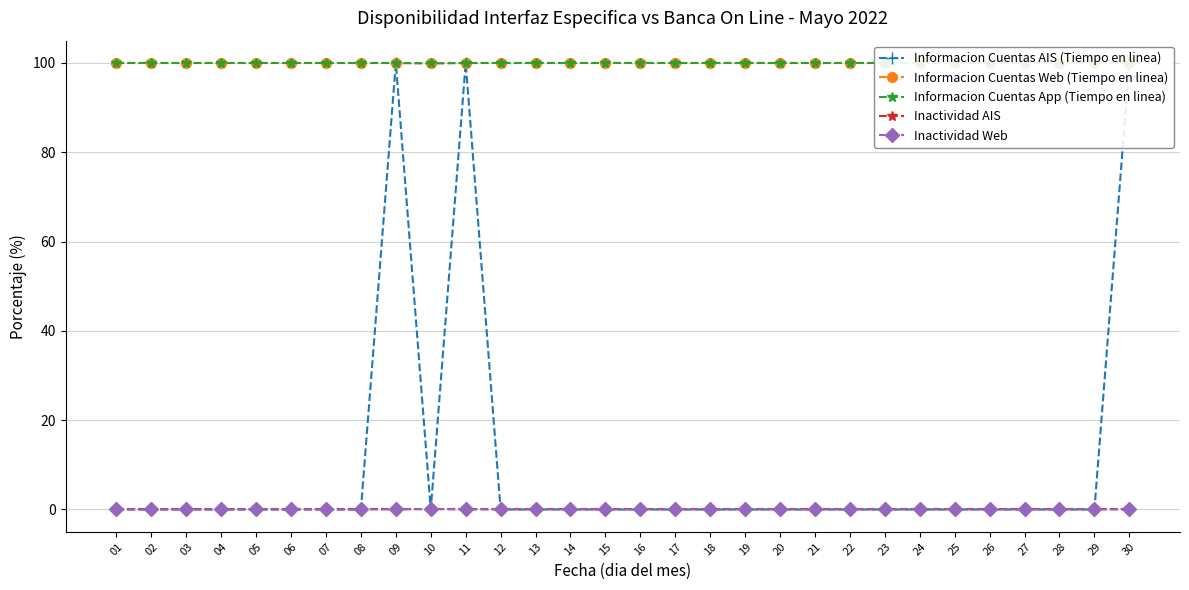

Between 06 and 24, which series saw the biggest shift?

Informacion Cuentas AIS (Tiempo en linea)